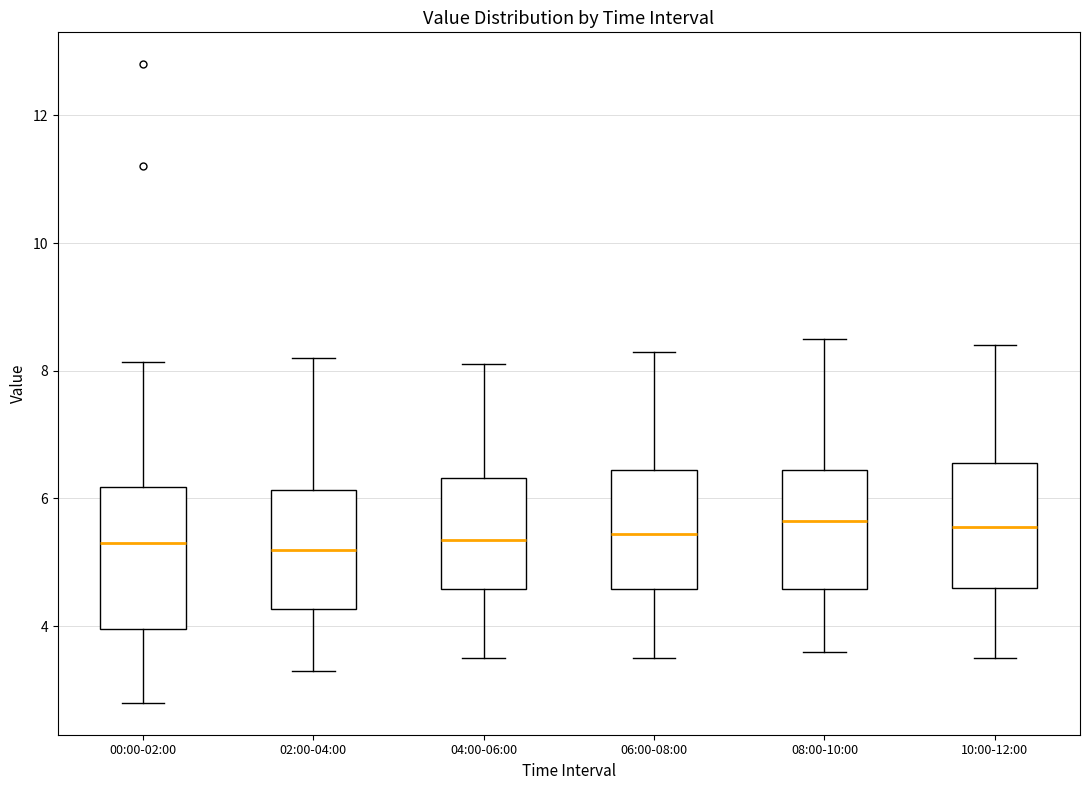

Reading left to right, transcribe this box plot: for each box, give where its median line is, the range the box spans, and where its two whiskers end, as read against the y-axis. The values are not printed on the chart, so give them approximately, as read against the axis.

00:00-02:00: median 5.4, box 4.0 to 6.2, whiskers 2.8 to 8.2
02:00-04:00: median 5.2, box 4.2 to 6.2, whiskers 3.4 to 8.2
04:00-06:00: median 5.4, box 4.6 to 6.4, whiskers 3.6 to 8.2
06:00-08:00: median 5.4, box 4.6 to 6.4, whiskers 3.6 to 8.4
08:00-10:00: median 5.6, box 4.6 to 6.4, whiskers 3.6 to 8.6
10:00-12:00: median 5.6, box 4.6 to 6.6, whiskers 3.6 to 8.4